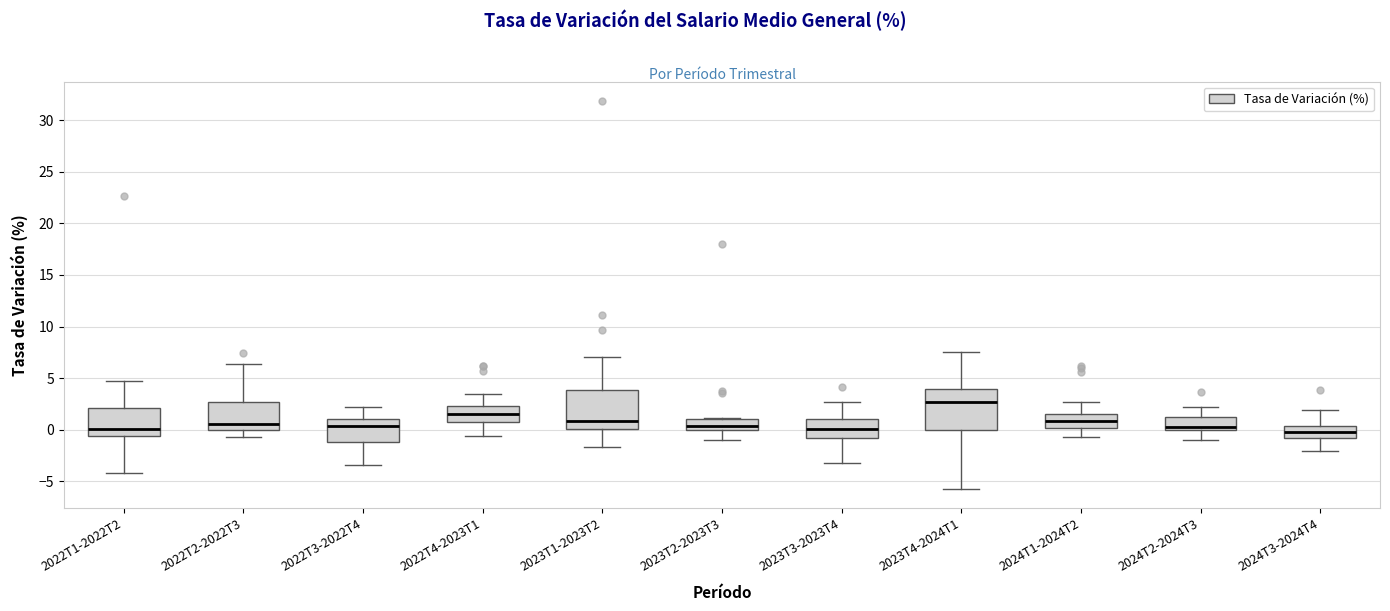

Where is the upper edge of the box for 2024T1-2024T2 on the y-axis? The values are not printed on the chart, so give them approximately, as read against the axis.

1.5